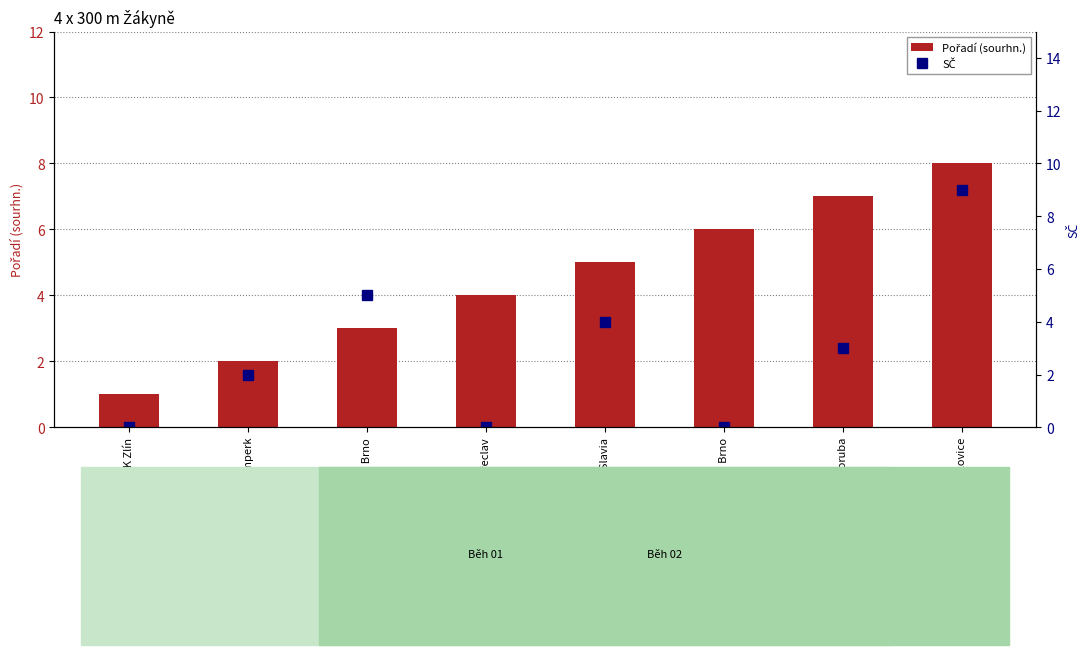

Does the chart contain any negative values?

No